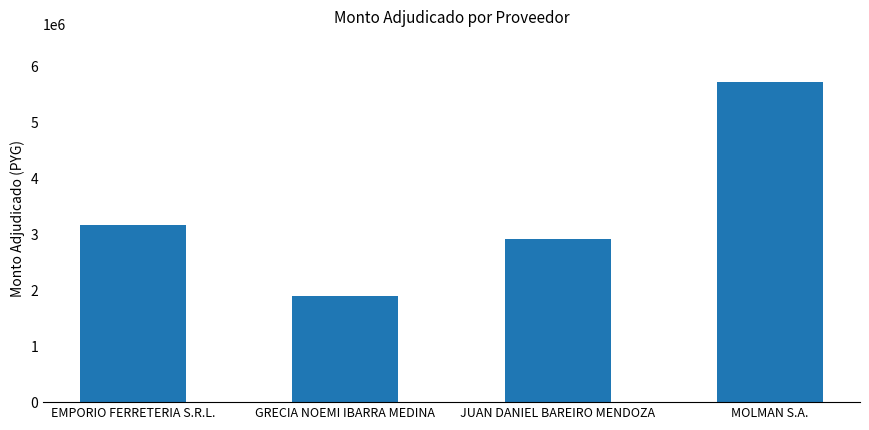

What is the maximum value shown in the chart?

5714510